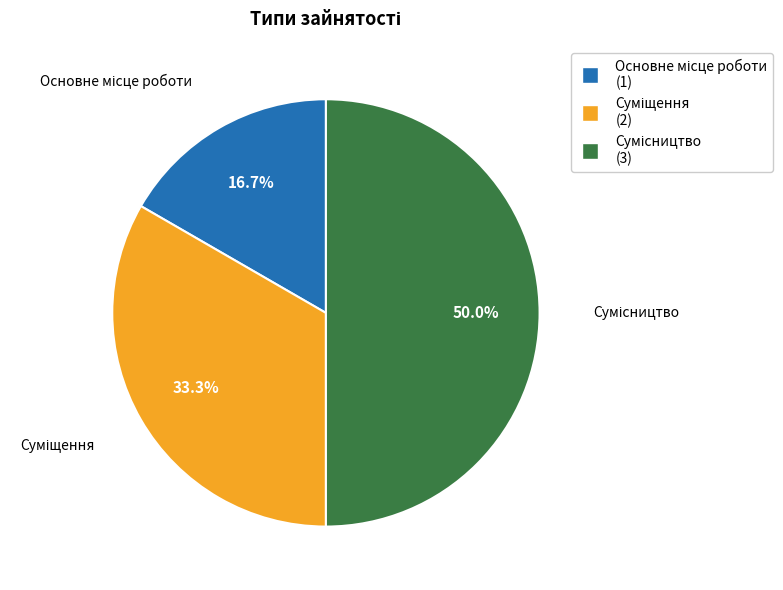

How many segments does this pie chart have?

3